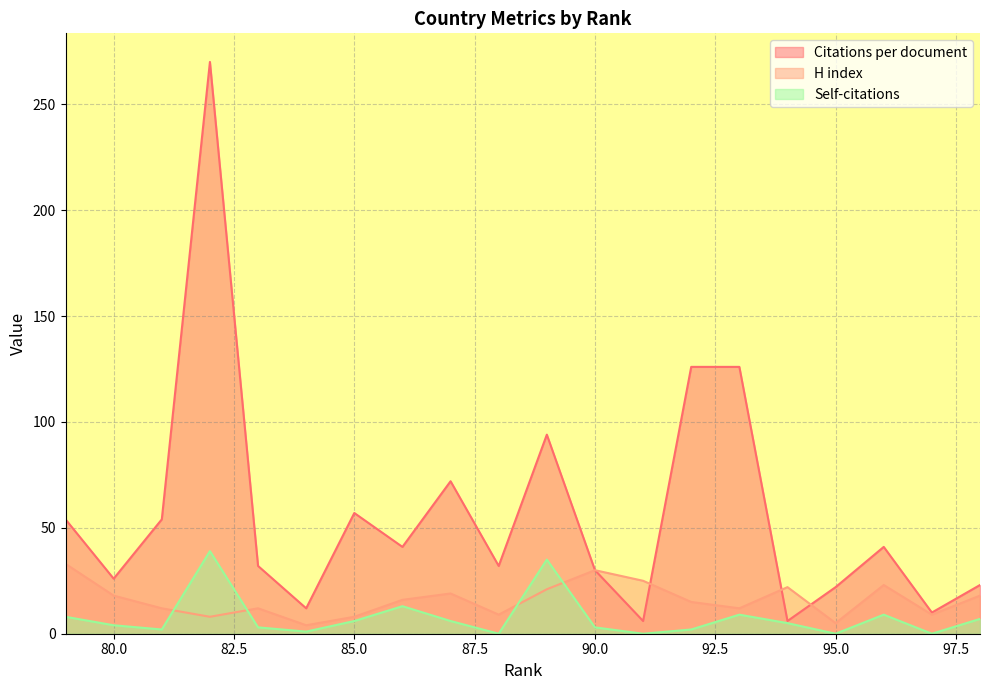

How many data points in Citations per document are less than 41?

10